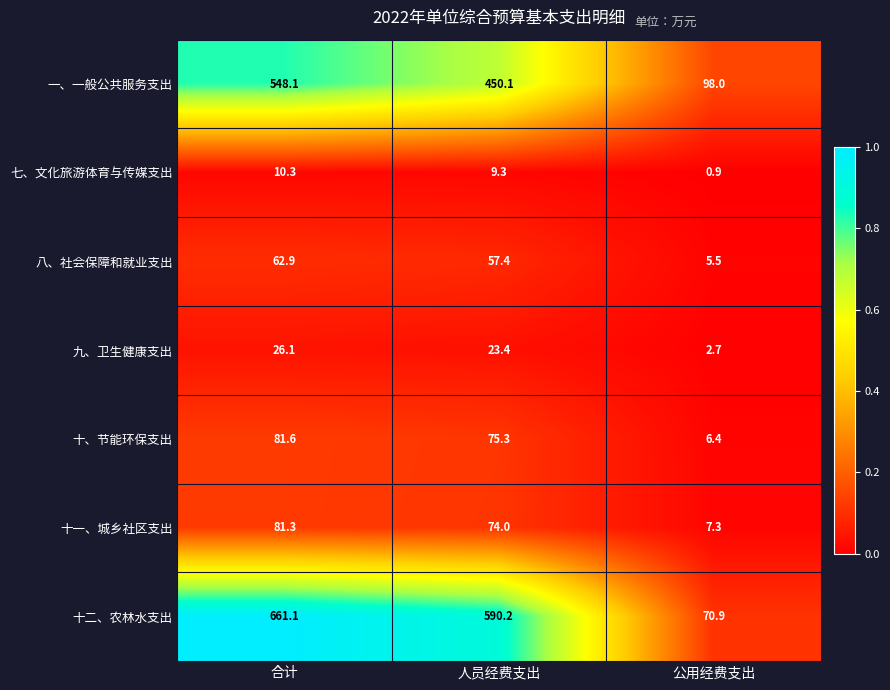

Read the 八、社会保障和就业支出 value at 公用经费支出.

5.5